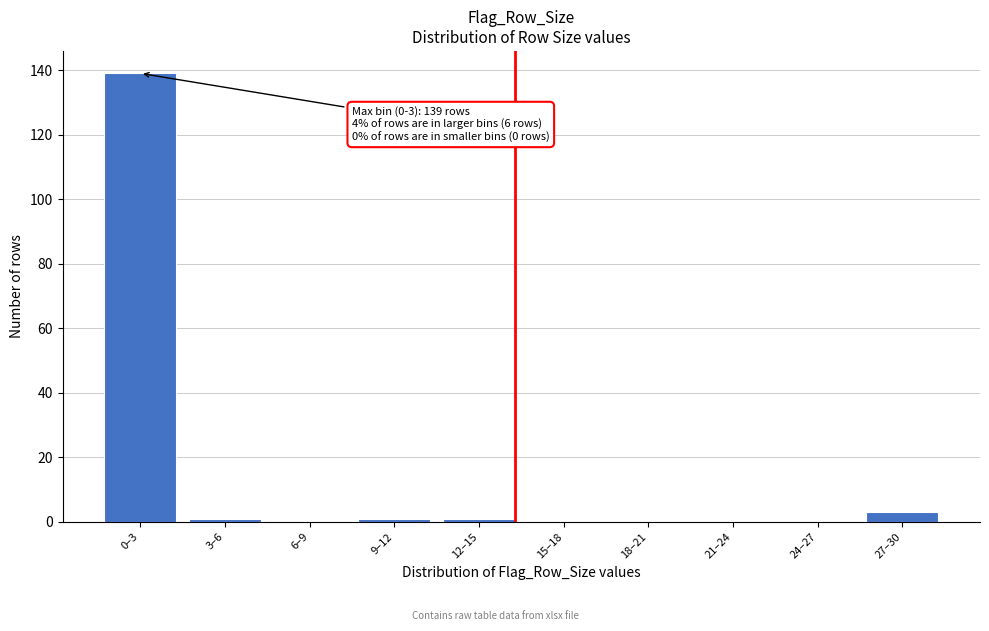

Reading right to left, what are all the values shown in this chart?

27–30=3	24–27=0	21–24=0	18–21=0	15–18=0	12–15=1	9–12=1	6–9=0	3–6=1	0–3=139